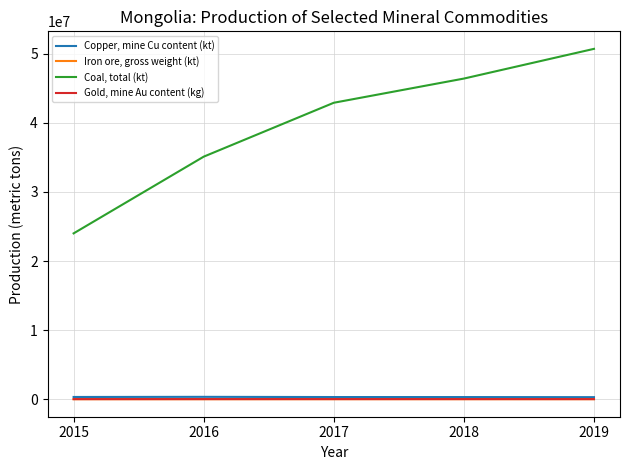

Between 2017 and 2018, which series saw the biggest shift?

Coal, total (kt)